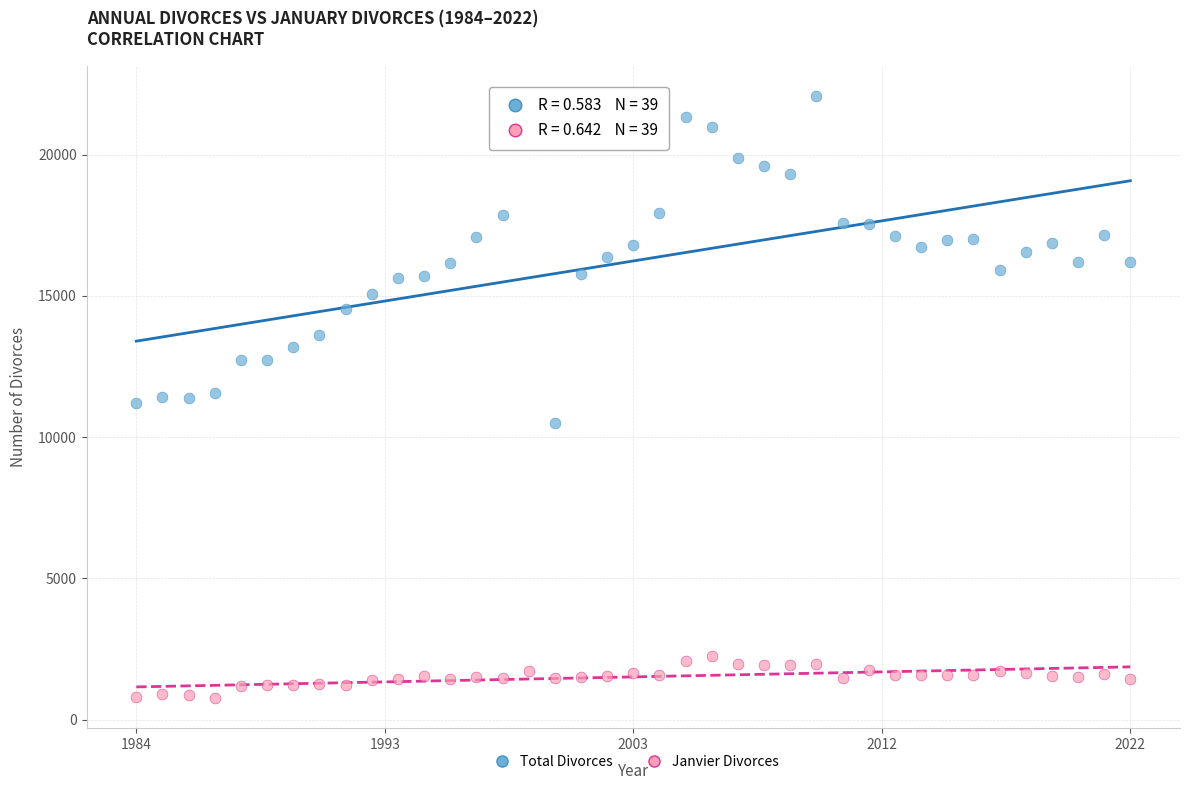

Which series reaches the maximum Y coordinate?

Total Divorces